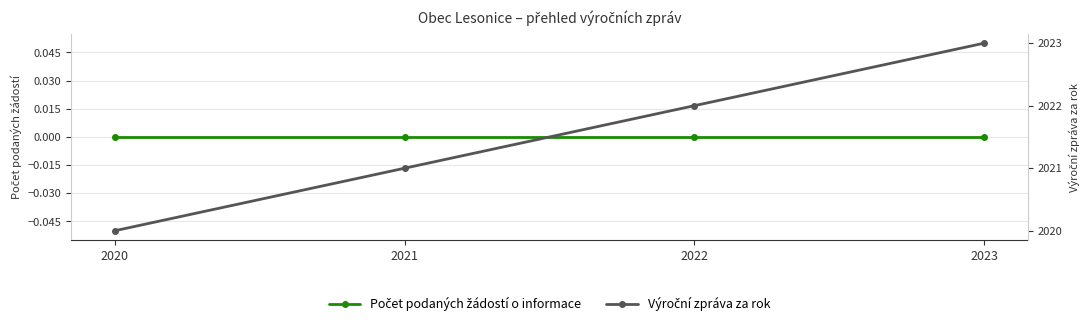

Does the chart have visible grid lines?

Yes